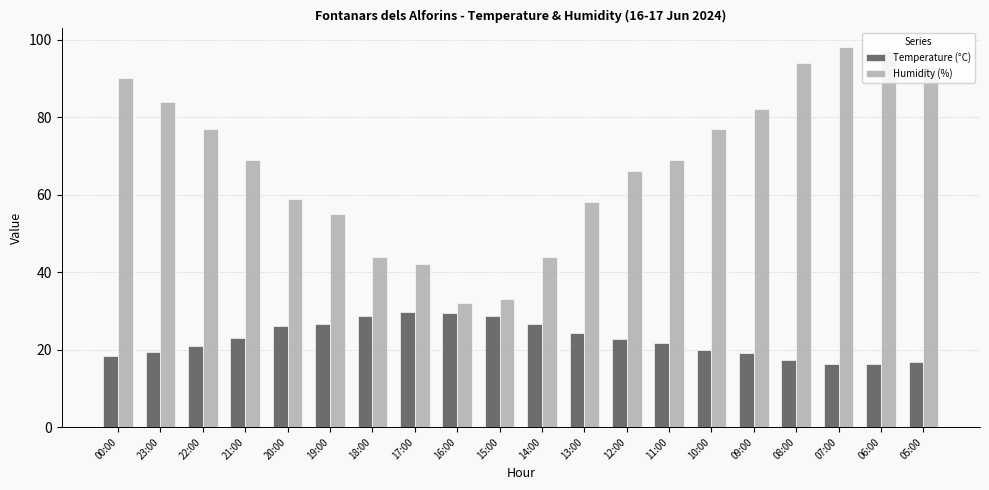

At 20:00, list the series in order from smallest to largest.

Temperature (°C), Humidity (%)